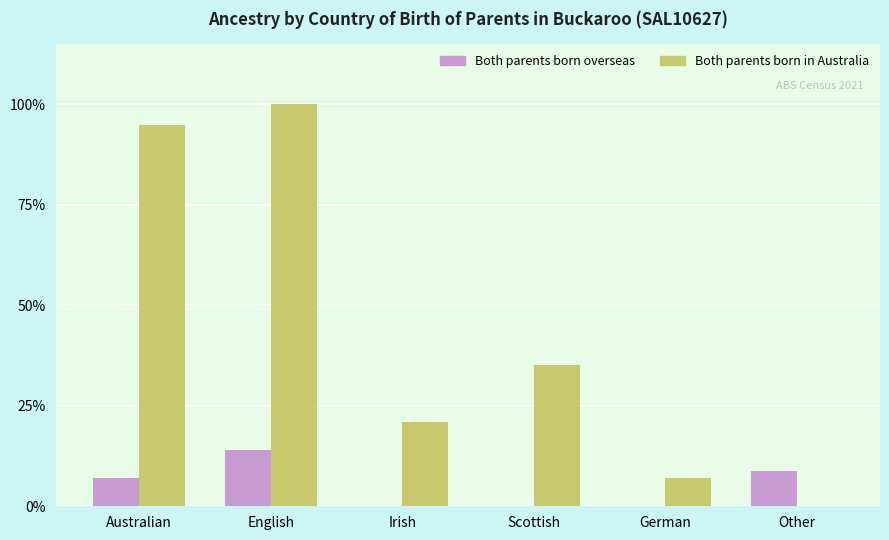

Between Irish and German, which series saw the biggest shift?

Both parents born in Australia